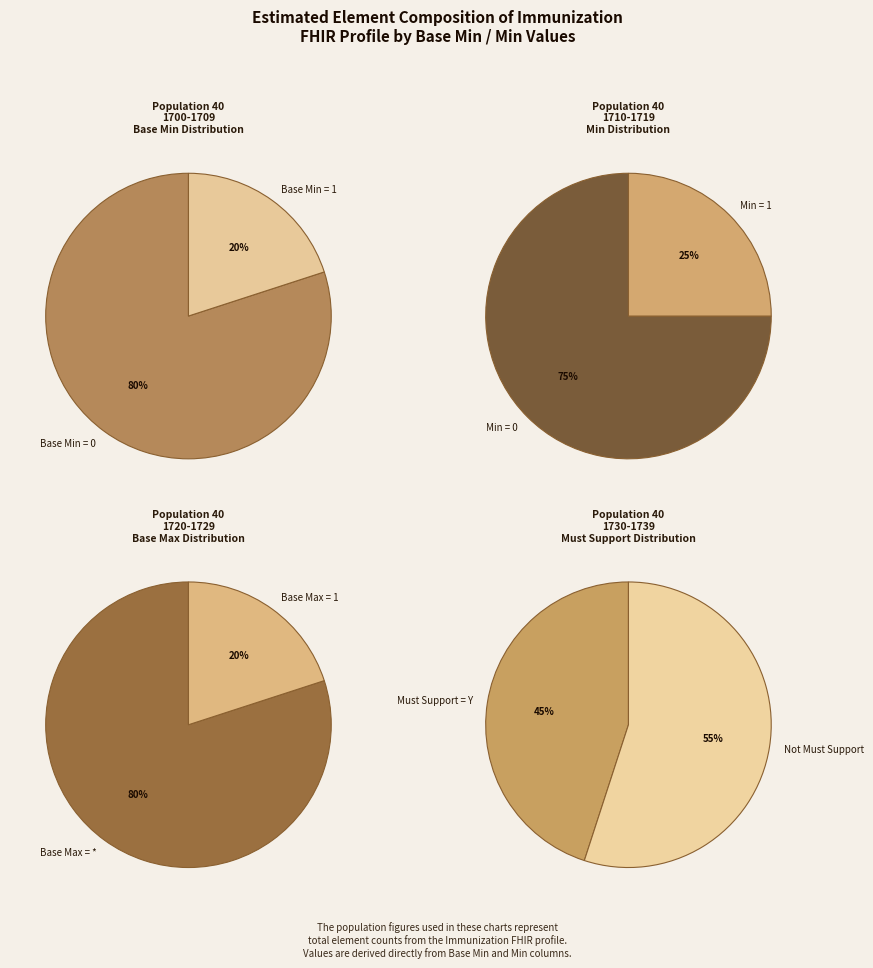

The Immunization.id slice represents 1% of the pie. True or false?

False